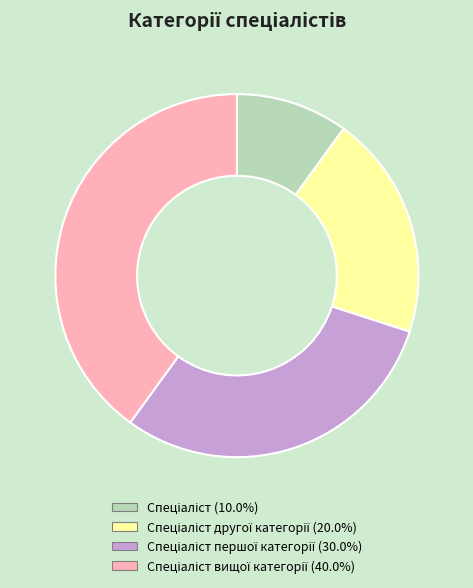

Does any single category account for the majority?

No